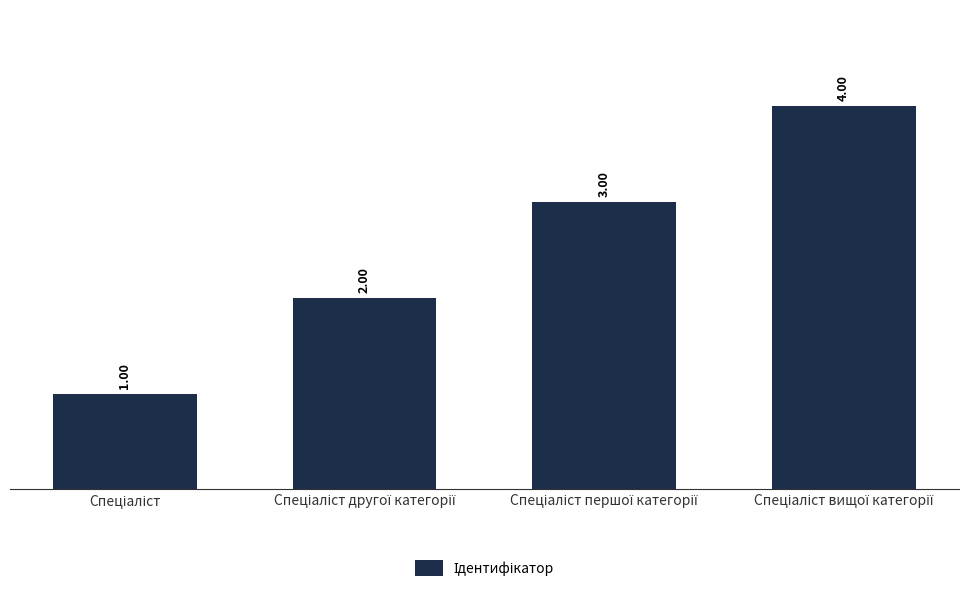

What is the sum of all values?

10